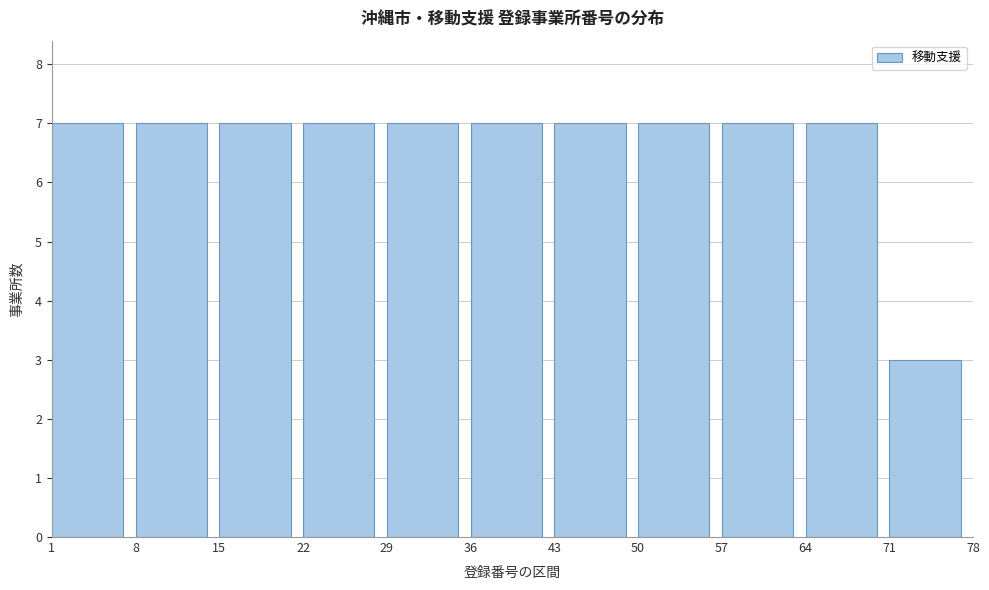

What is the height of the bar covering 43 to 50 on the x-axis? The values are not printed on the chart, so give them approximately, as read against the axis.

7